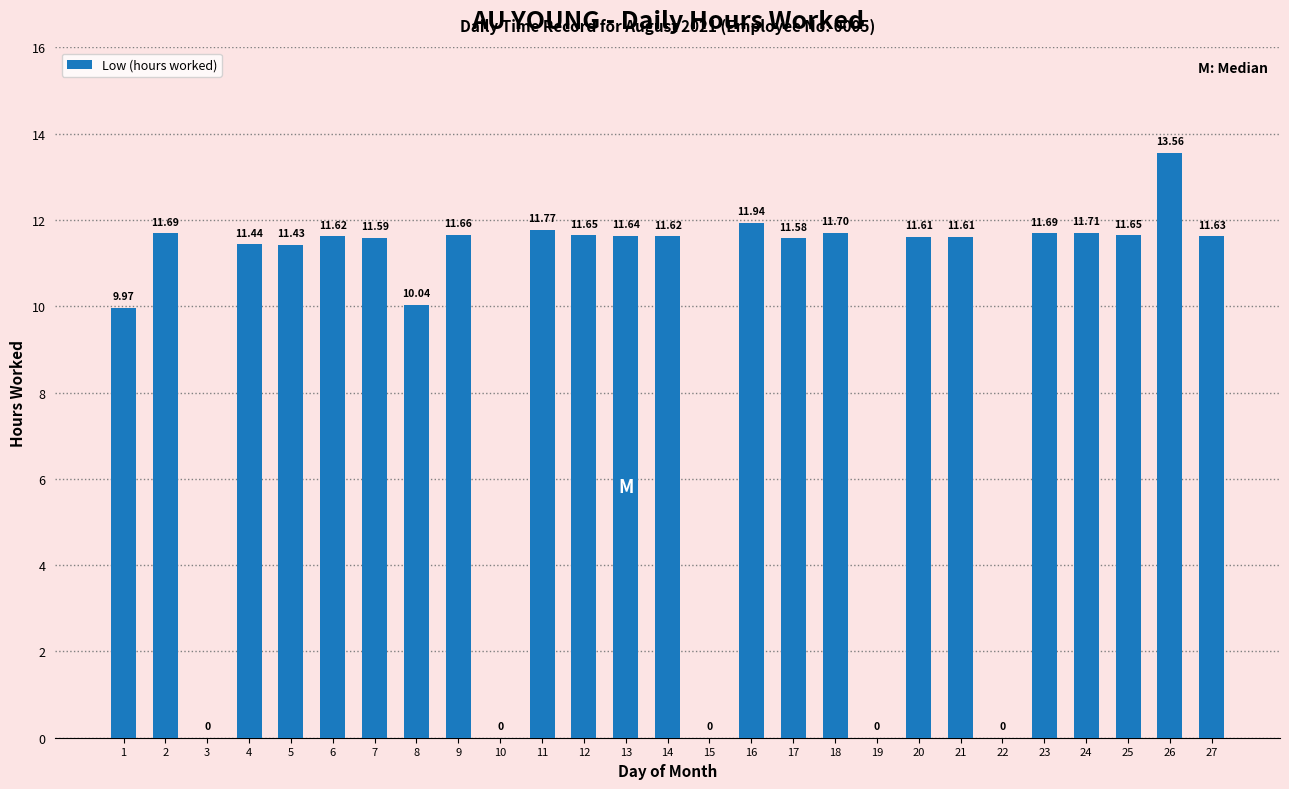

How many values are above zero?

22